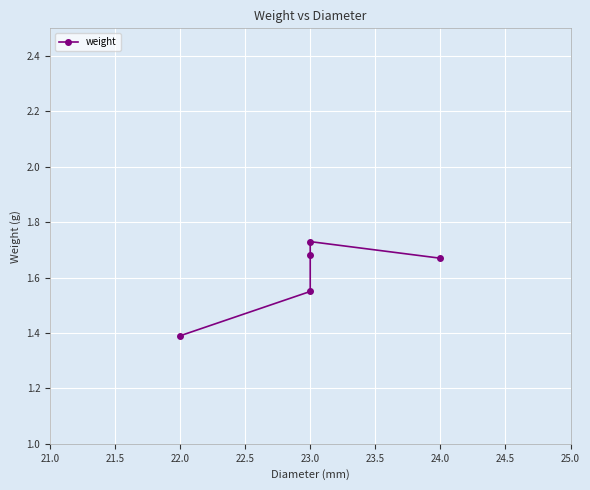

What is the sum of all values?

8.0